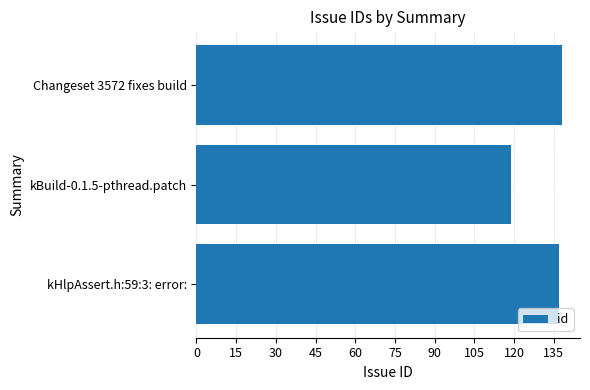

Reading top to bottom, extract all data points from this chart.

Changeset 3572 fixes build=138	kBuild-0.1.5-pthread.patch=119	kHlpAssert.h:59:3: error:=137